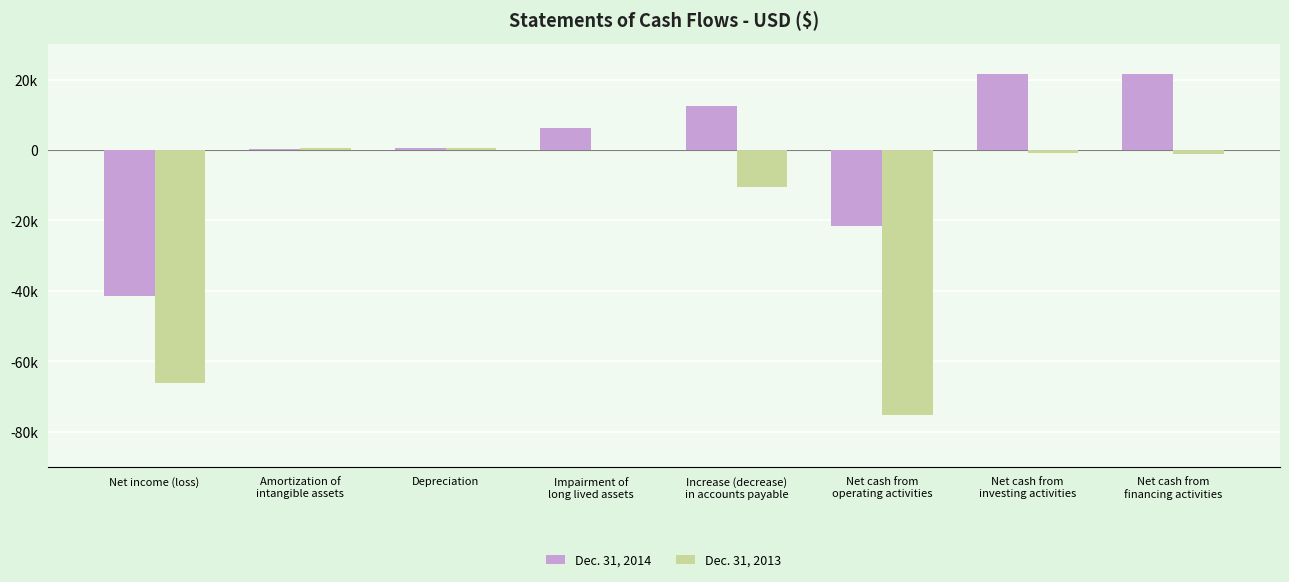

Between Net cash from
financing activities and Net income (loss), which is larger?

Net cash from
financing activities